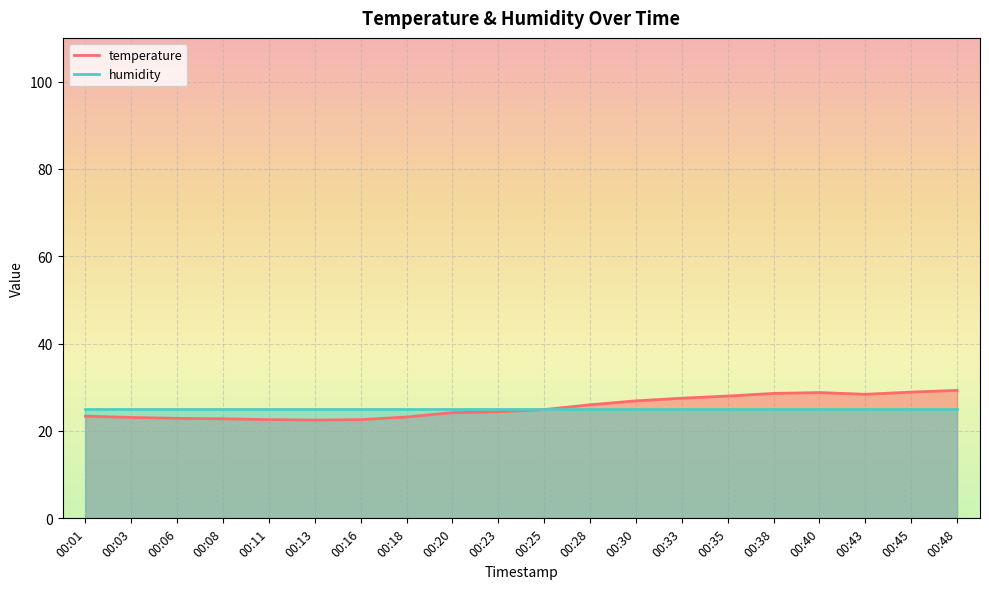

What is the value of the 14th point from the left?

27.5